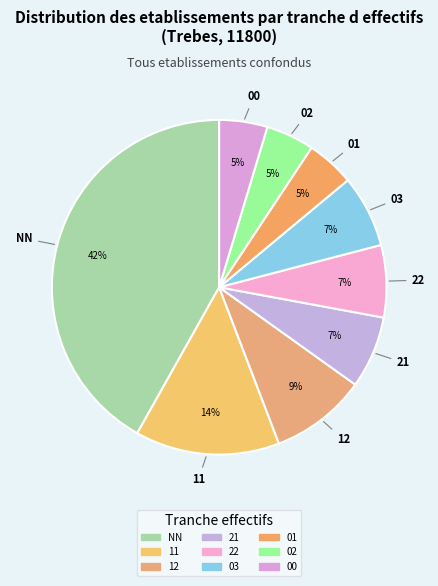

Does 22 account for over 50% of the chart?

No